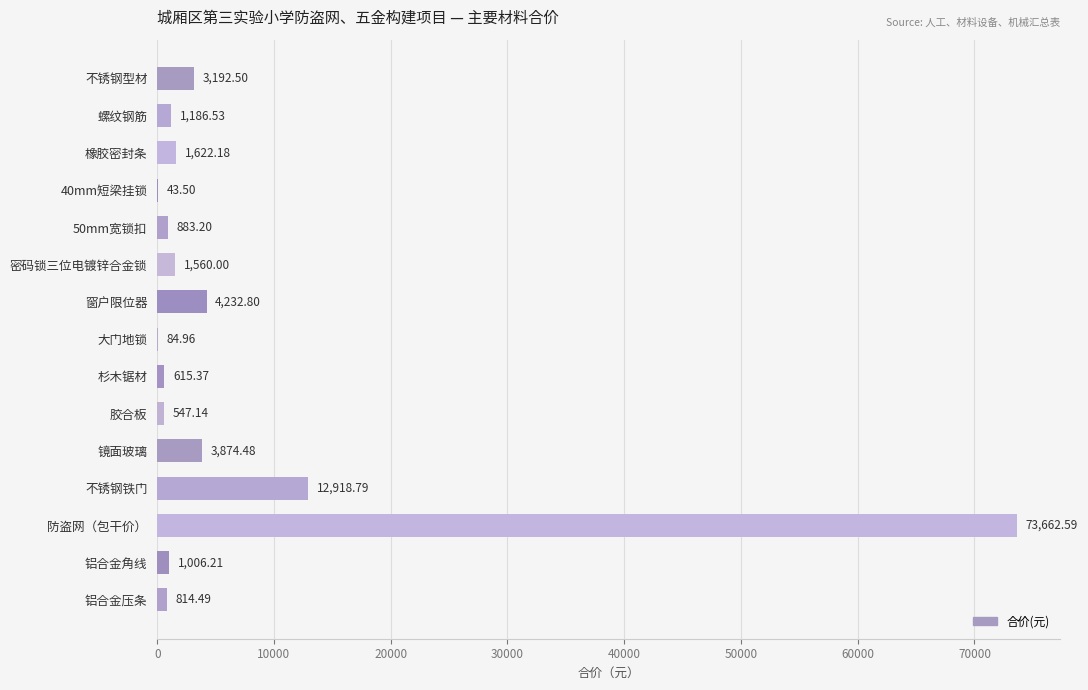

Which category has the highest value across all series?

防盗网（包干价）